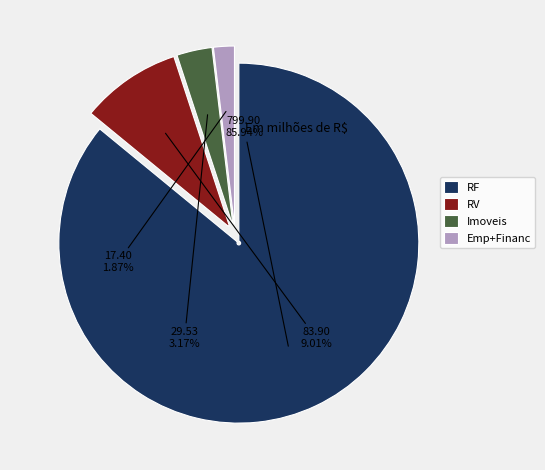

Which slice is the largest?

RF